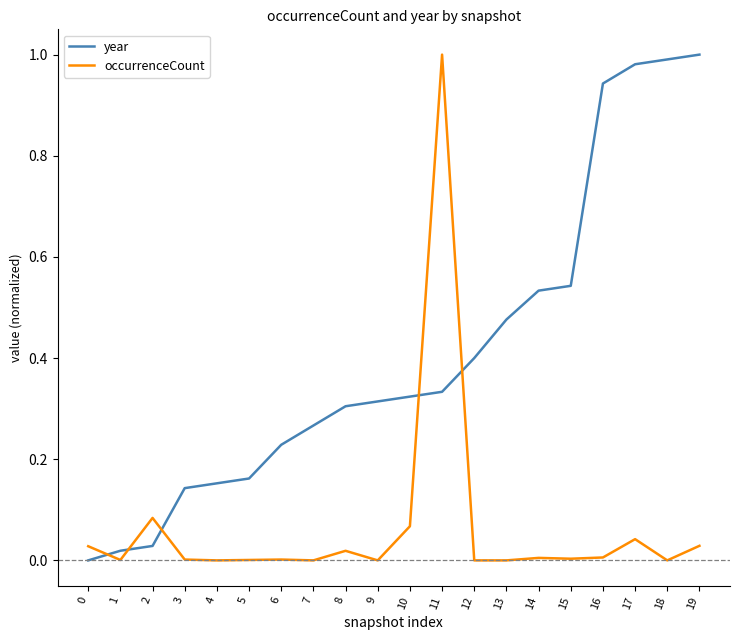

True or false: year and occurrenceCount intersect in this chart.

True